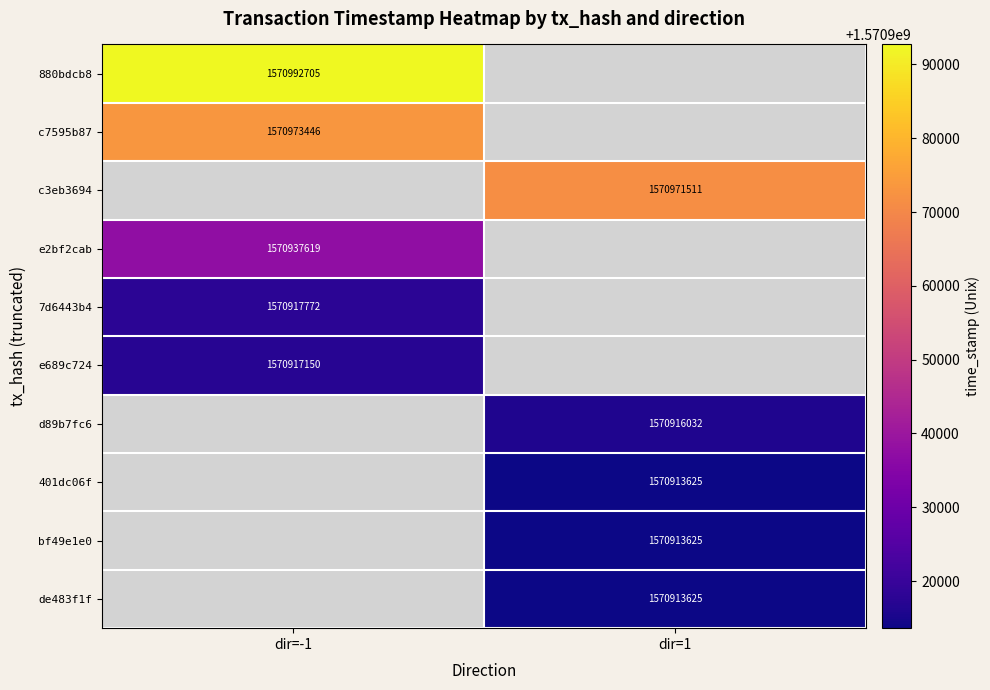

Is the value of 7d6443b4 at dir=-1 greater than the value of de483f1f at dir=1?

Yes